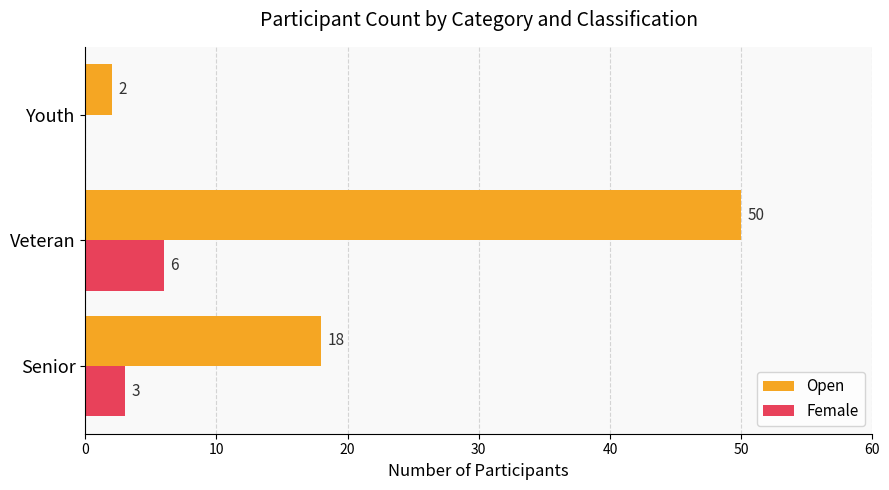

Is it true that Female equals 1 at Senior?

False